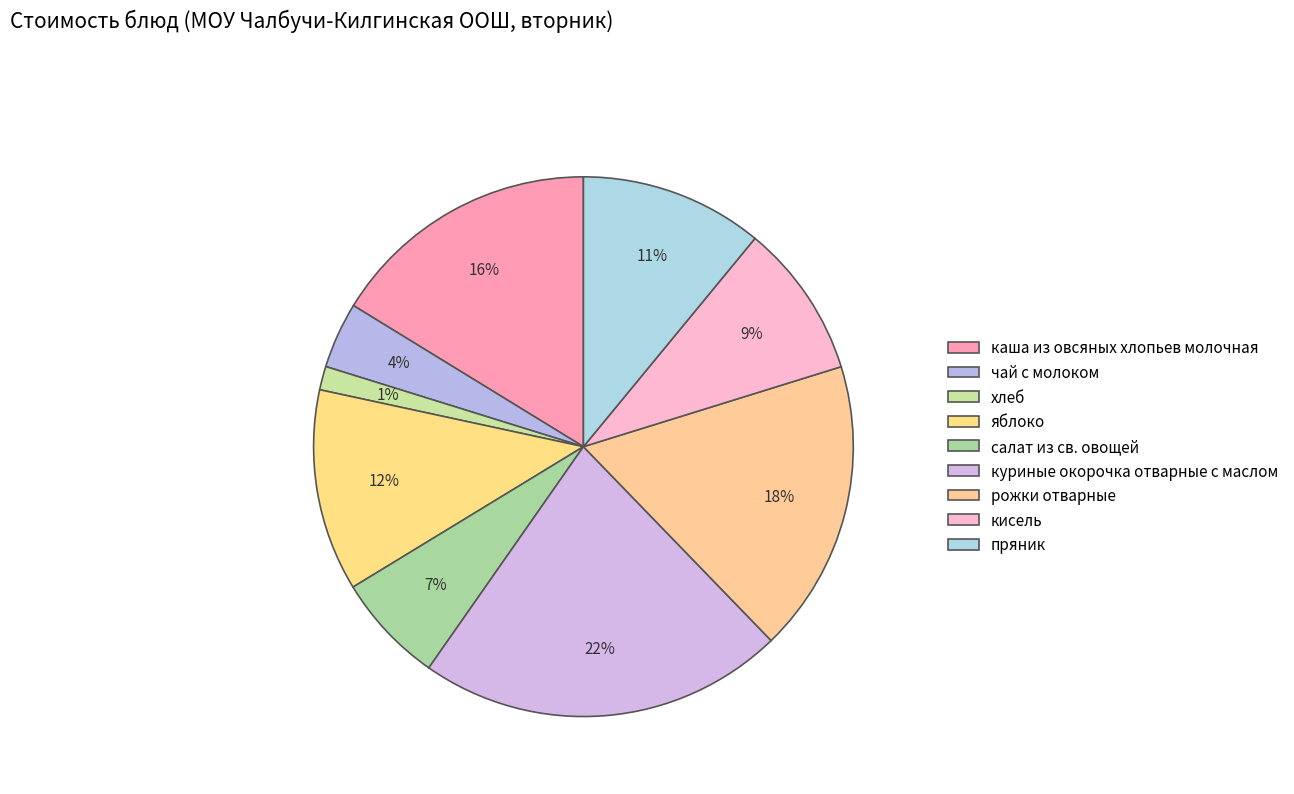

Count the number of slices in the pie.

9